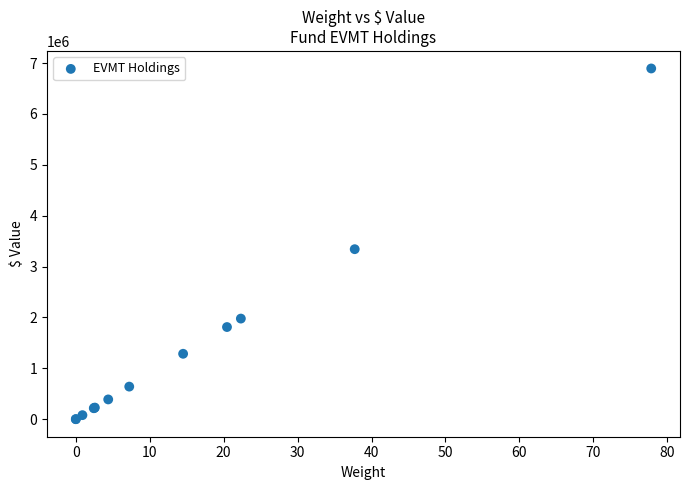

What Y value in the scatter plot is closest to 3447073?

3341682.0